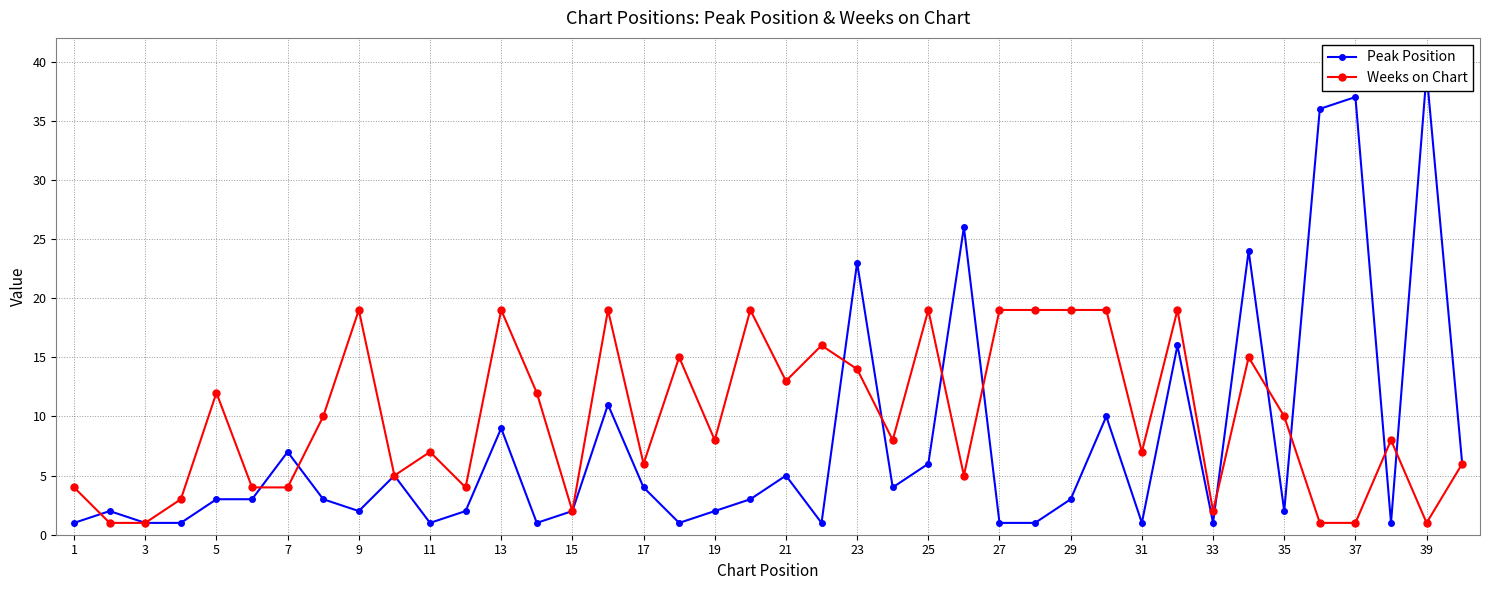

What are all the series names shown in the legend?

Peak Position, Weeks on Chart